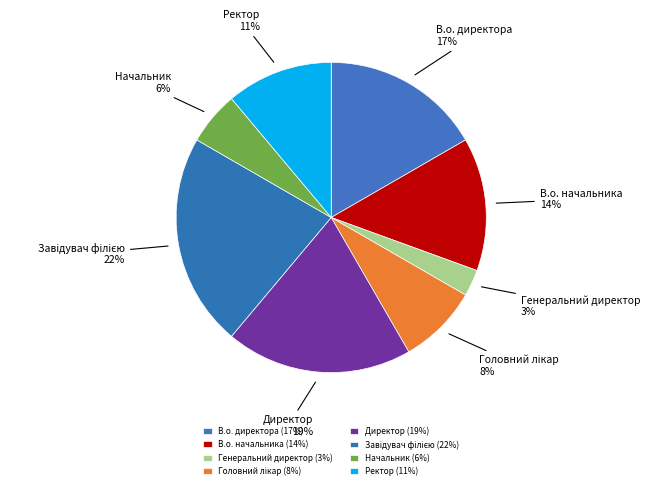

Is the sum of Генеральний директор and Директор greater than half?

No